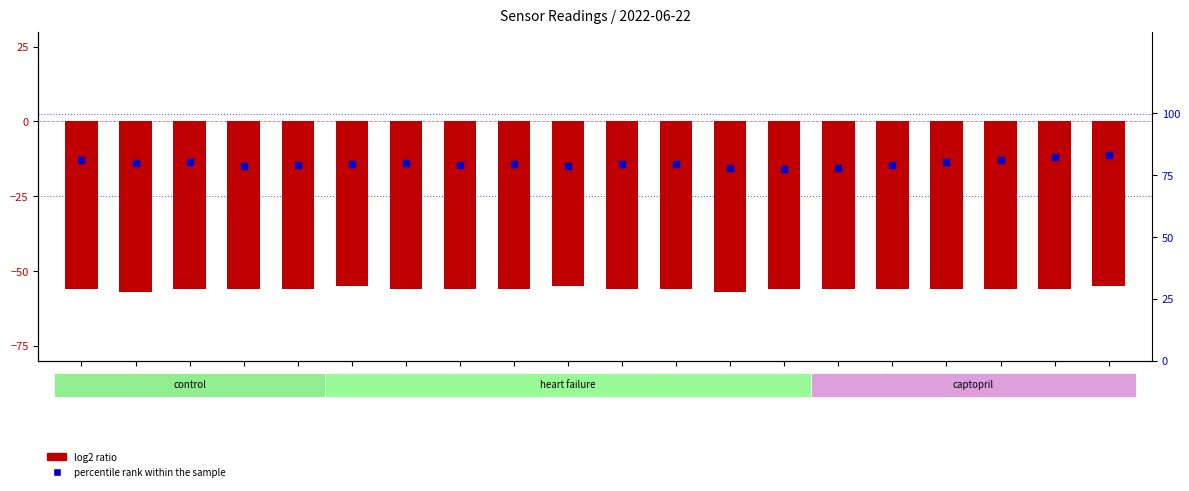

What are all the series names shown in the legend?

log2 ratio, percentile rank within the sample